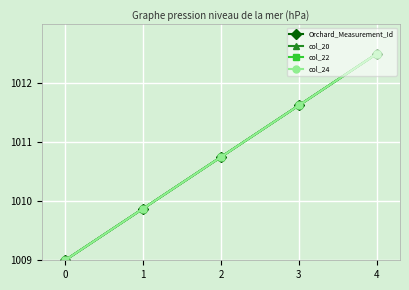

Does the chart have visible grid lines?

Yes